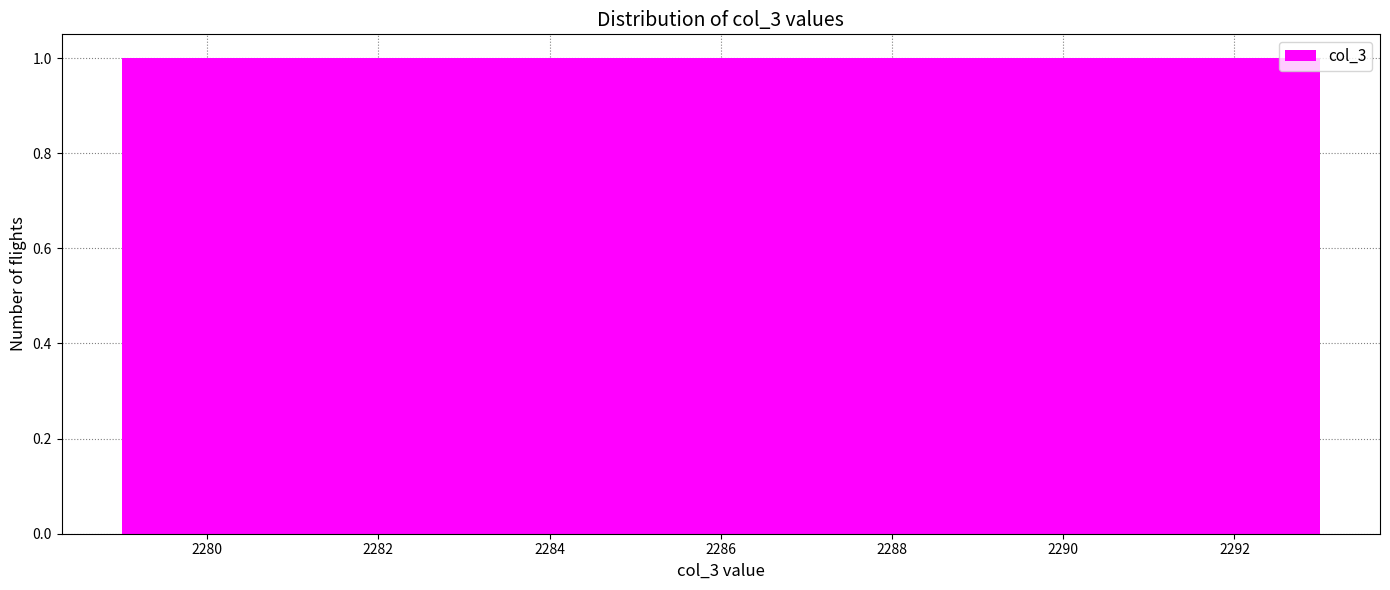

How tall is the bar that spans 2283.6 to 2284.6 on the x-axis? Neither the bar edges nor the heights are printed on the chart, so give them approximately, as read against the axes.

1